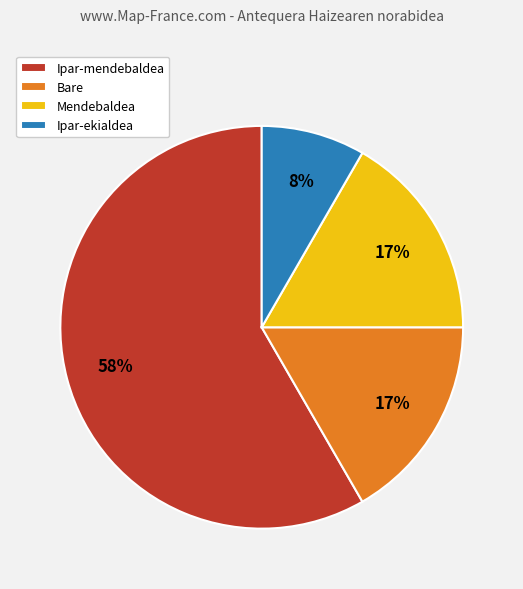

The Ipar-mendebaldea slice represents 58% of the pie. True or false?

True